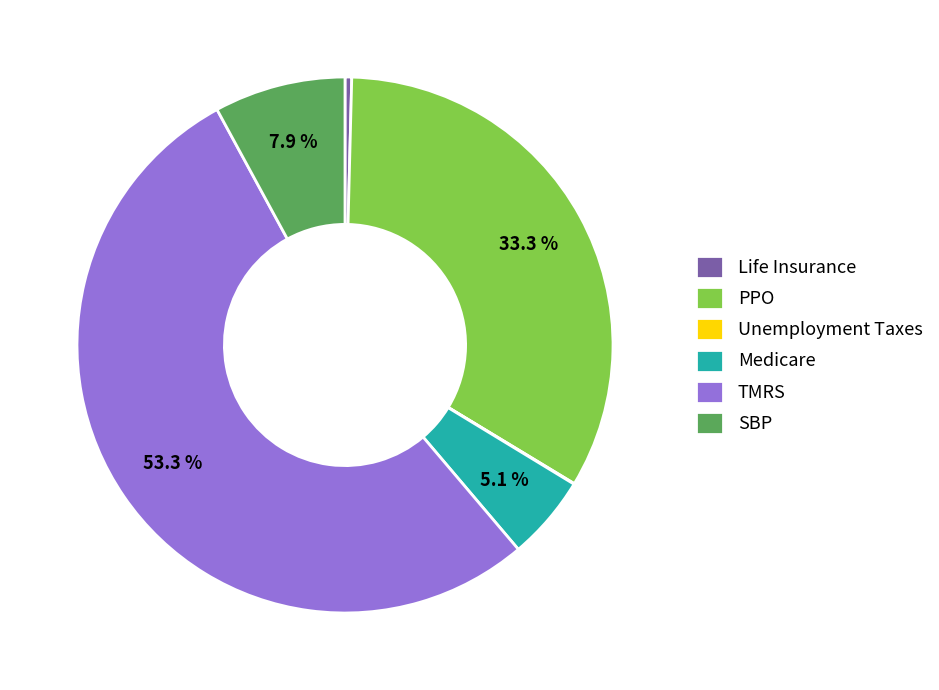

How much of the chart is everything except TMRS?

46.7%